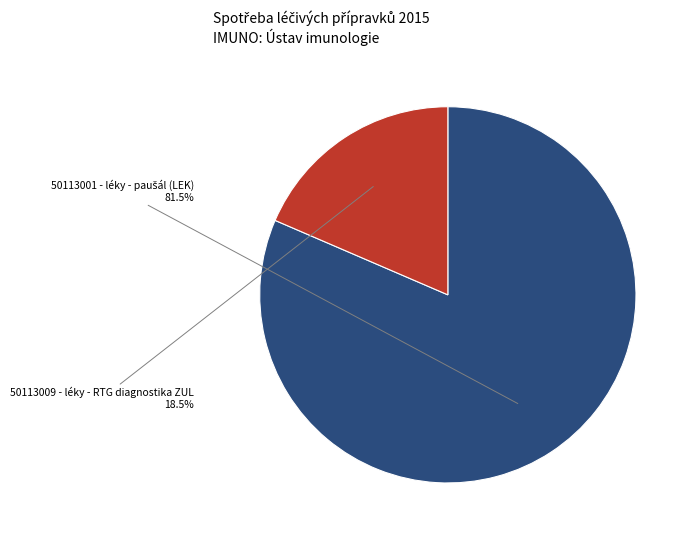

Which category has the smallest portion of the pie?

50113009 - léky - RTG diagnostika ZUL